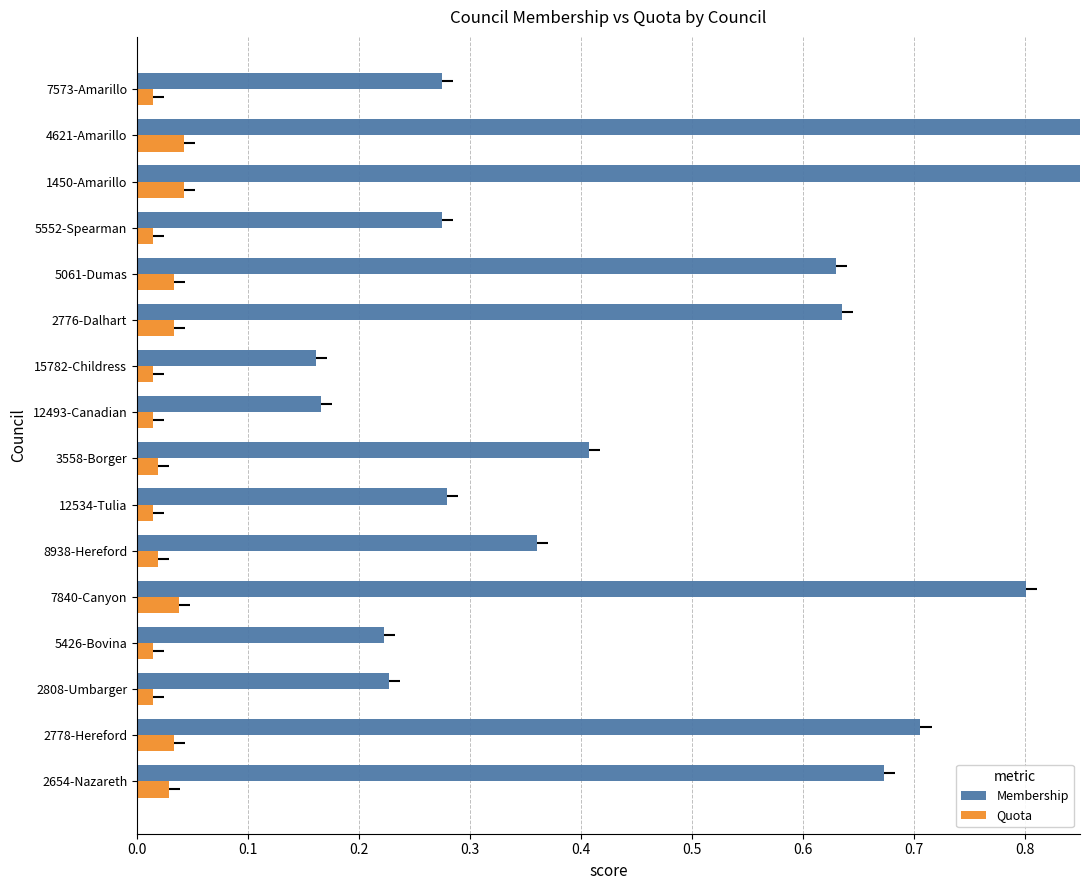

Reading left to right, extract all data points from this chart.

Membership: 0.7	0.7	0.2	0.2	0.8	0.4	0.3	0.4	0.2	0.2	0.6	0.6	0.3	0.9	1.0	0.3
Quota: 0.0	0.0	0.0	0.0	0.0	0.0	0.0	0.0	0.0	0.0	0.0	0.0	0.0	0.0	0.0	0.0